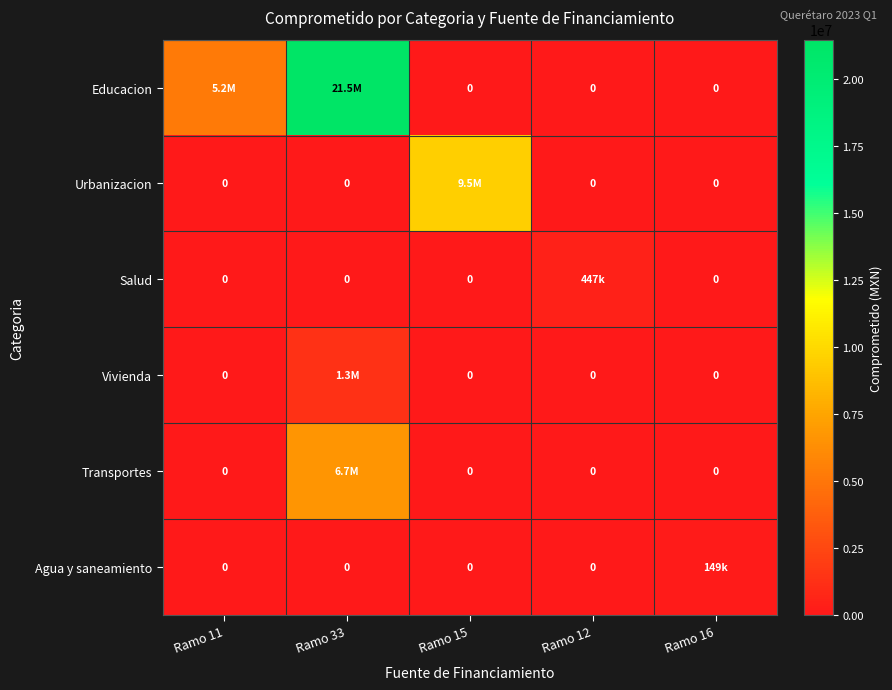

At which category is the sum across all series the highest?

Ramo 33